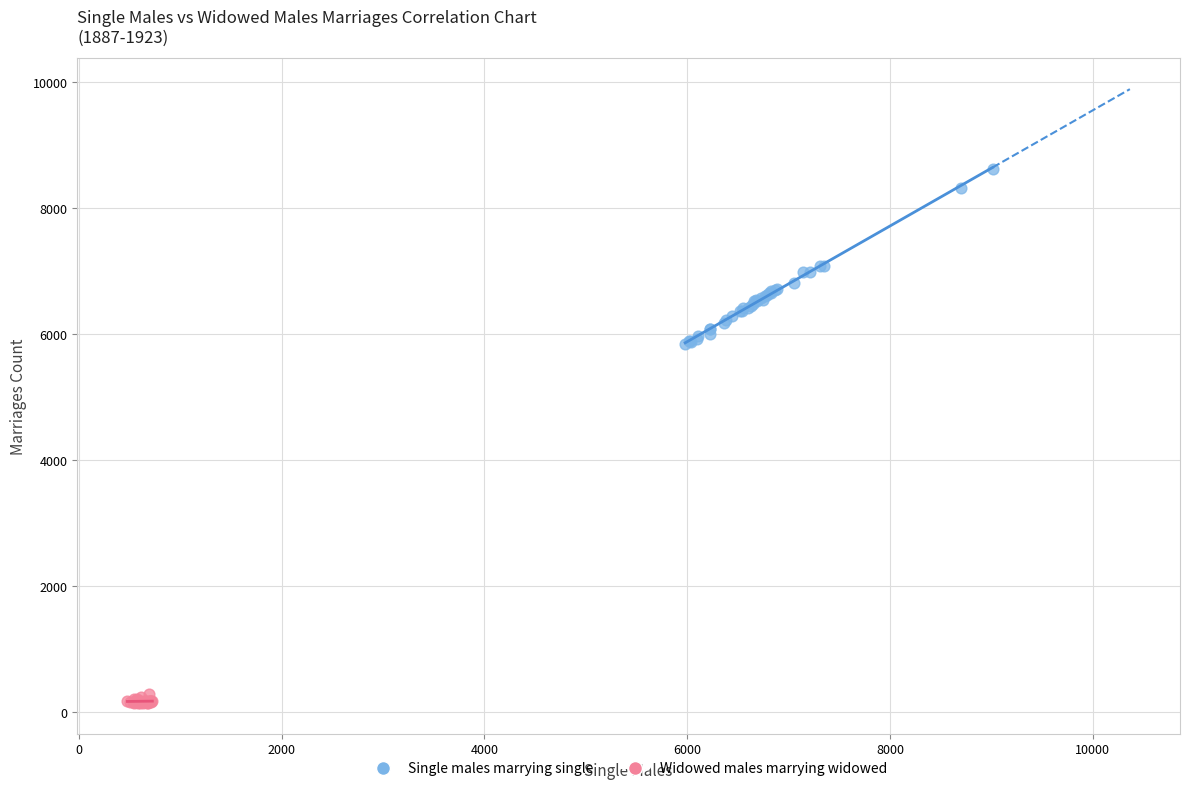

Which series has the widest spread of Y values?

Single males marrying single